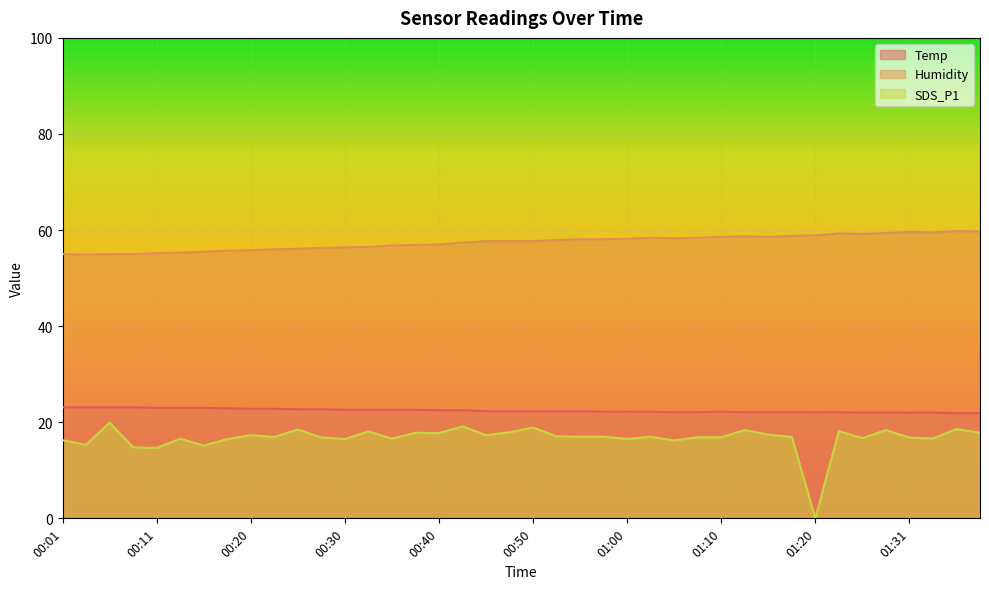

Where is the first local minimum for Humidity?

00:03